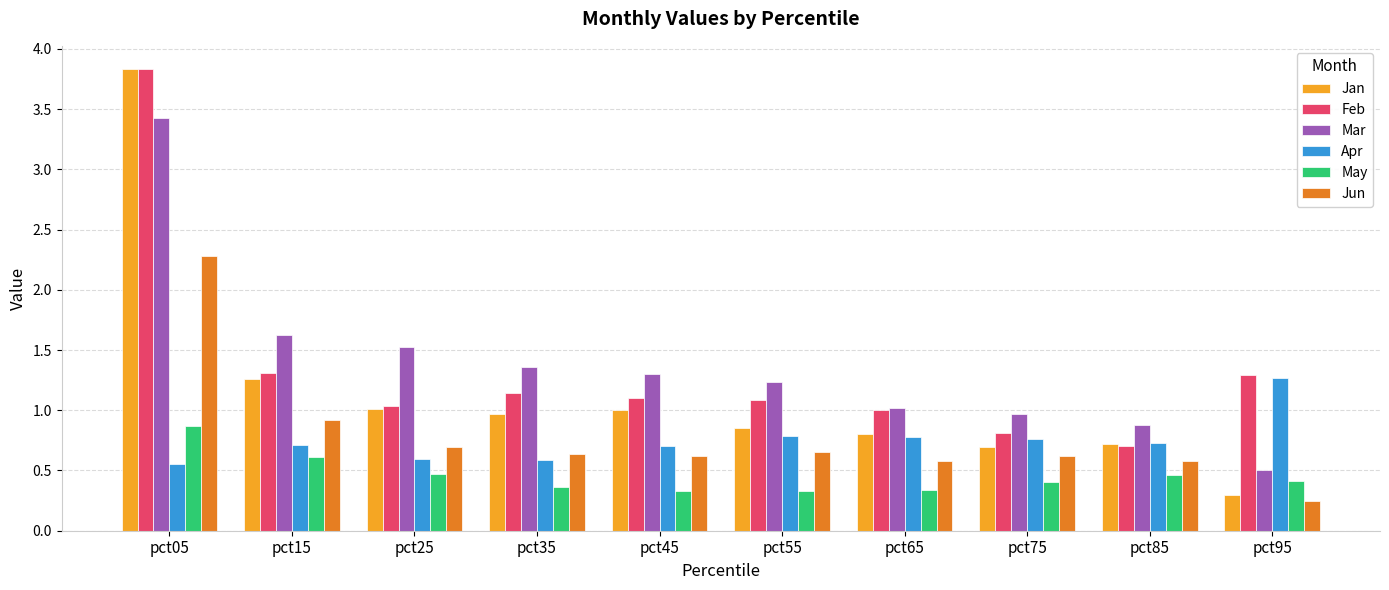

At which category does the chart reach its minimum across all series?

pct95